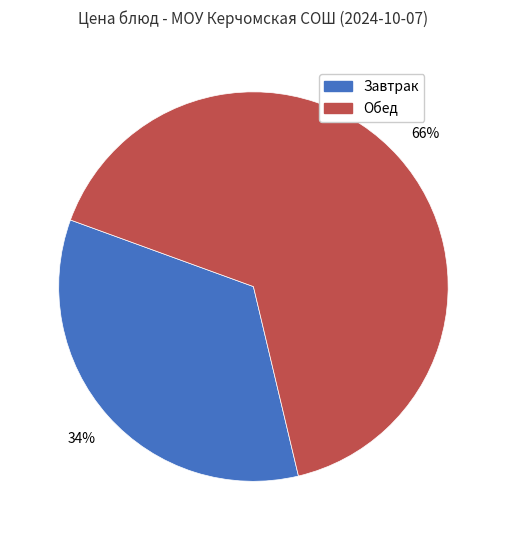

Does any single category account for the majority?

Yes